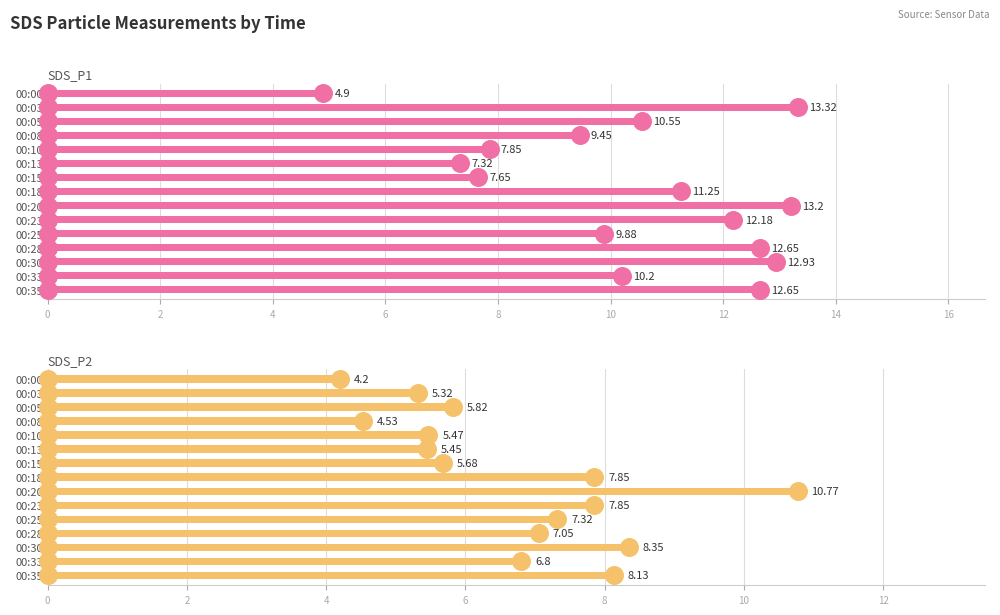

Between 00:08 and 00:00, which is larger?

00:08